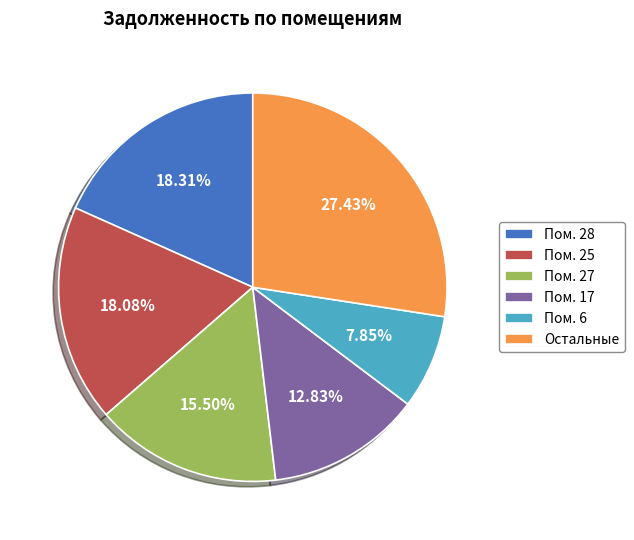

Between Остальные and Пом. 17, which is larger?

Остальные